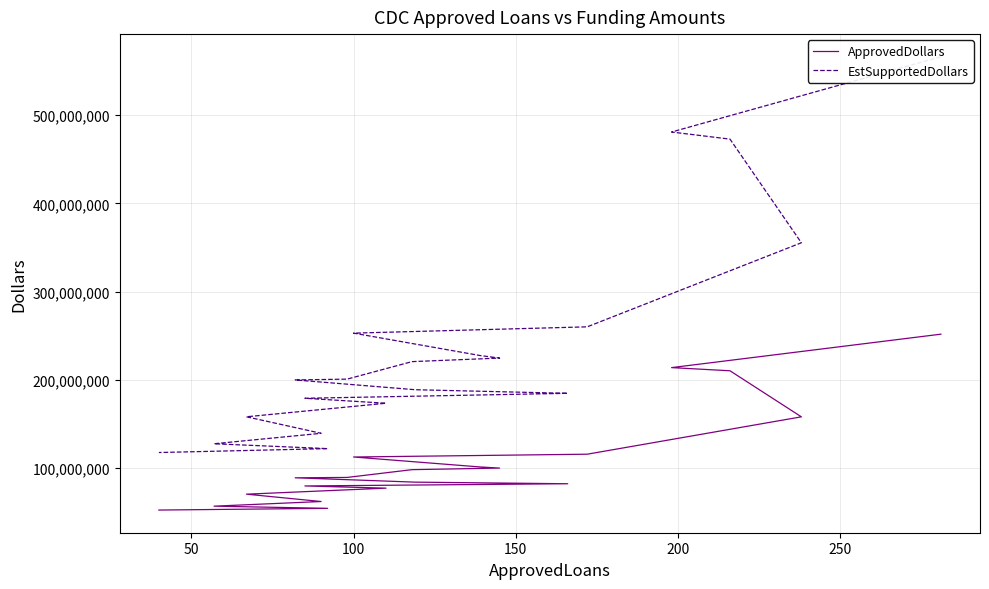

What is the sum of all ApprovedDollars values?

2155940000